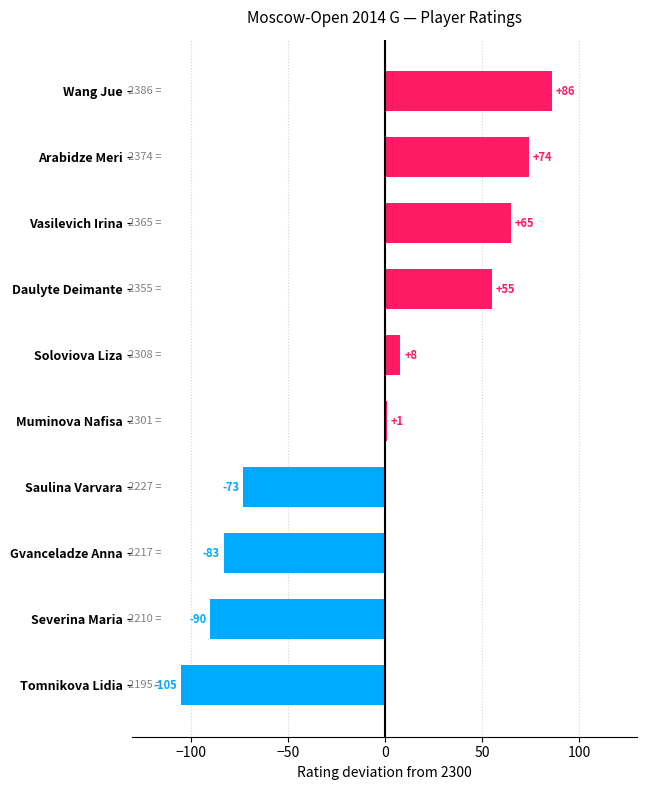

What is the change in value from Vasilevich Irina to Tomnikova Lidia?

-170